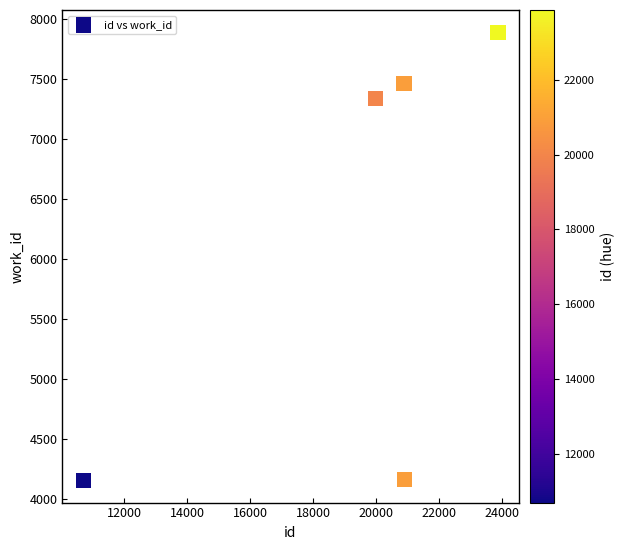

What Y value in the scatter plot is closest to 6023?

7338